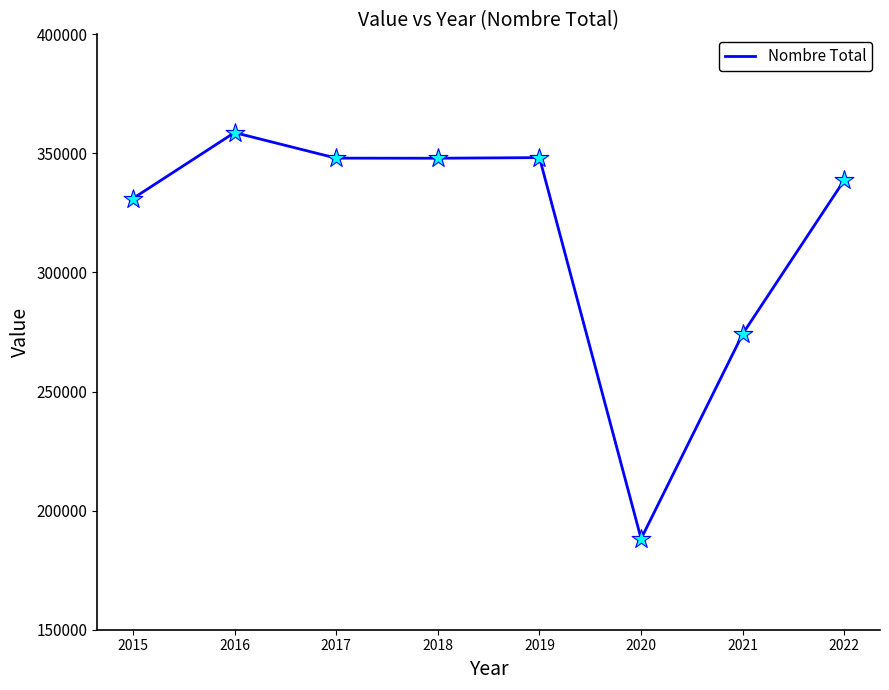

Which has a higher value, 2015 or 2021?

2015